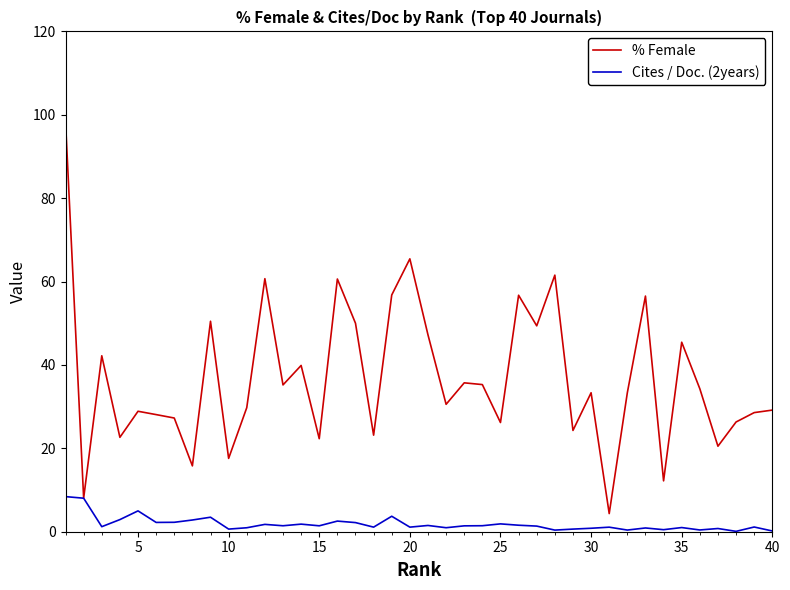

List the series in order of their overall mean, lowest first.

Cites / Doc. (2years), % Female